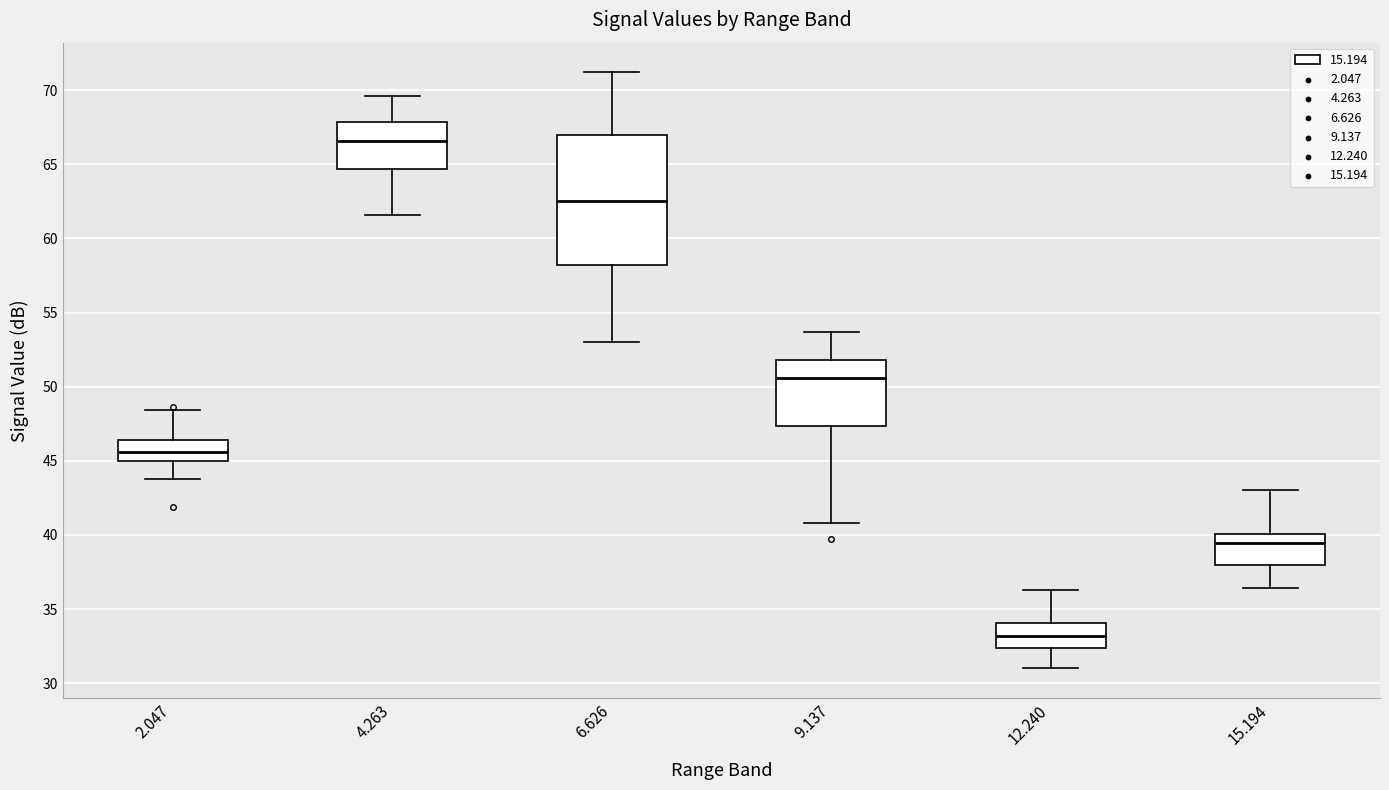

Where does the upper whisker of the box at x = 4.263 end on the y-axis? The values are not printed on the chart, so give them approximately, as read against the axis.

69.5